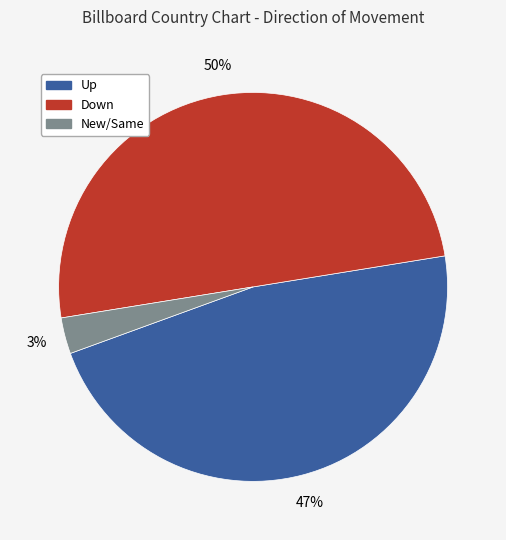

Which slice is the largest?

Down